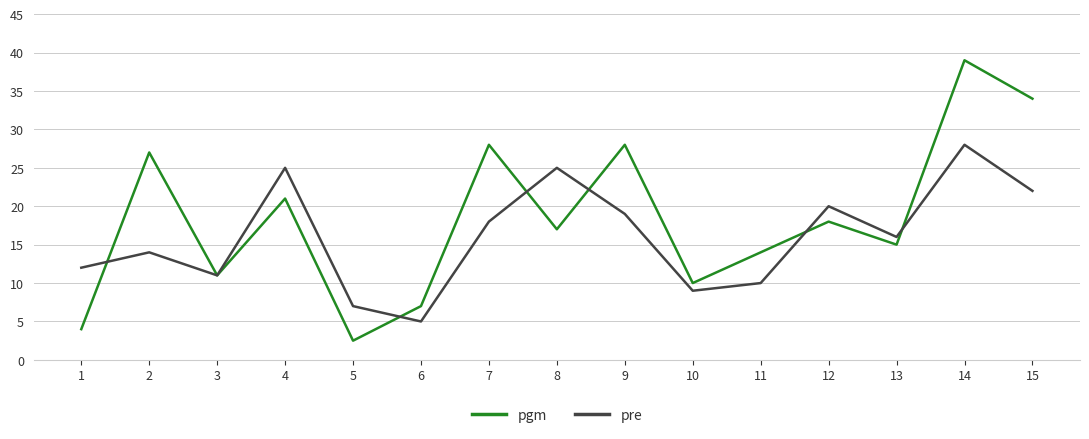

At which label is pre closest to 16?

13